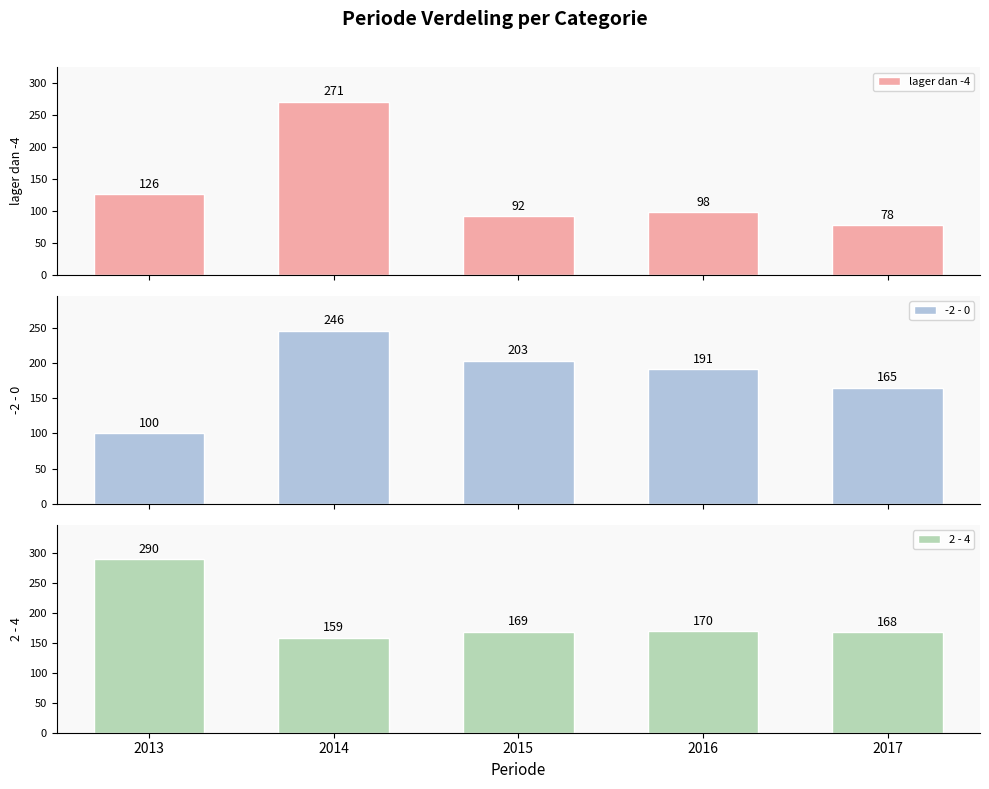

Where is lager dan -4 nearest to the value 174?

2013